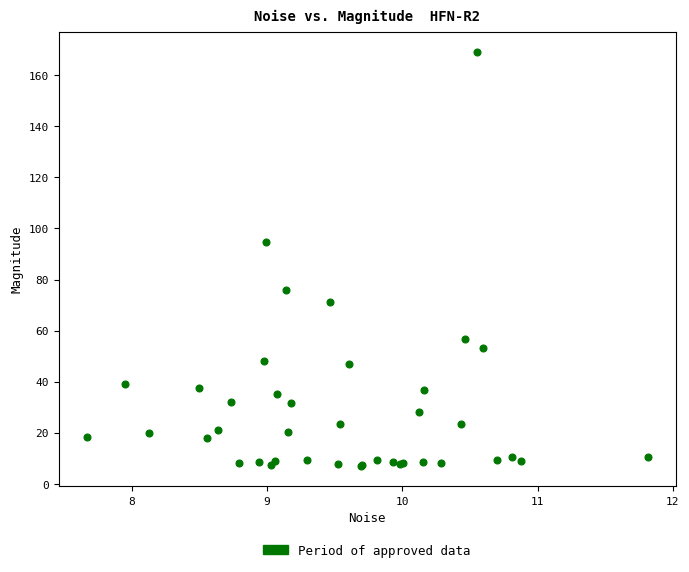

What Y value in the scatter plot is closest to 88?

94.6